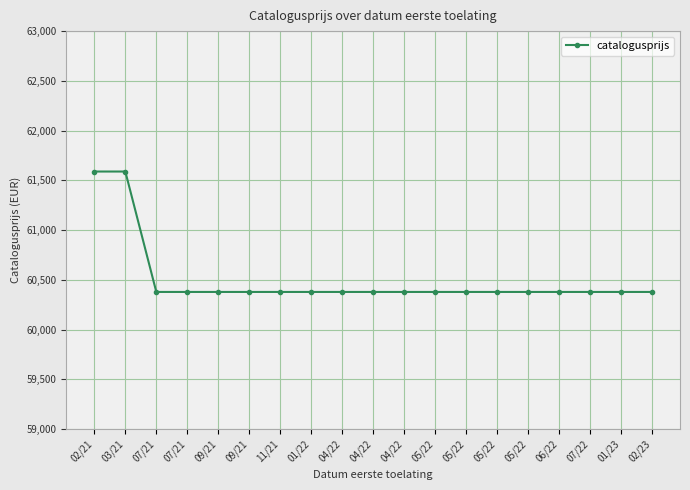

Count the number of data series in this chart.

1